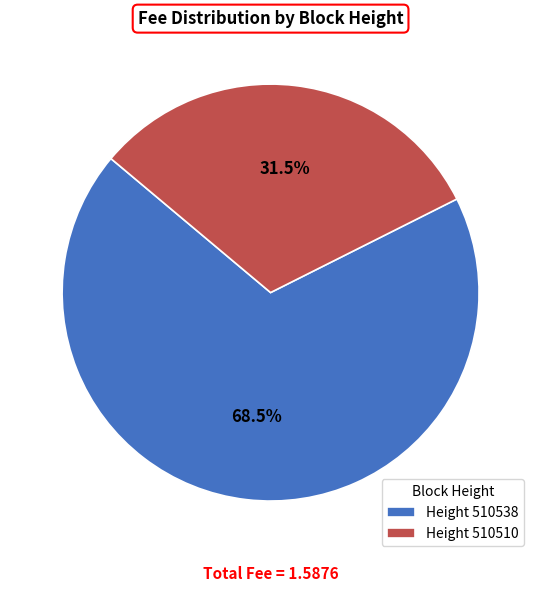

Rank the categories by value from highest to lowest.

Height 510538, Height 510510